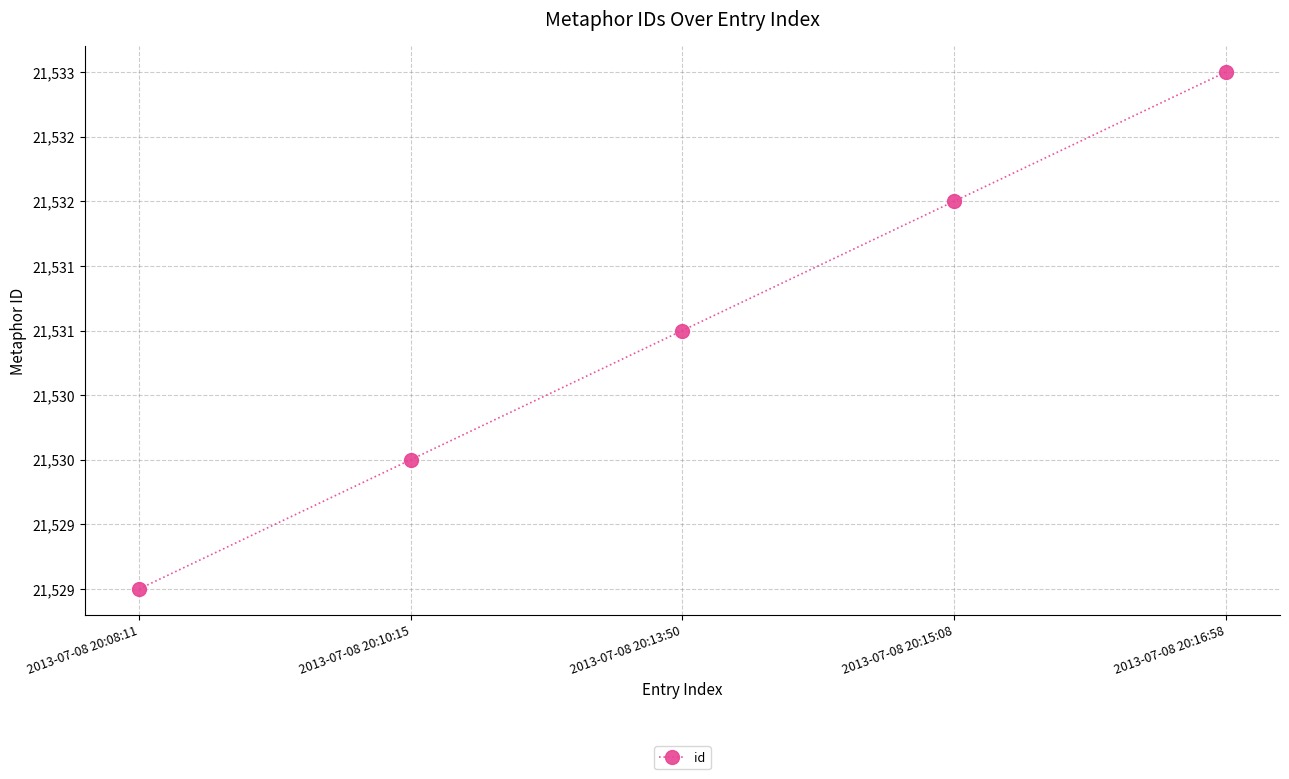

Is this an area chart (filled region under the line)?

No